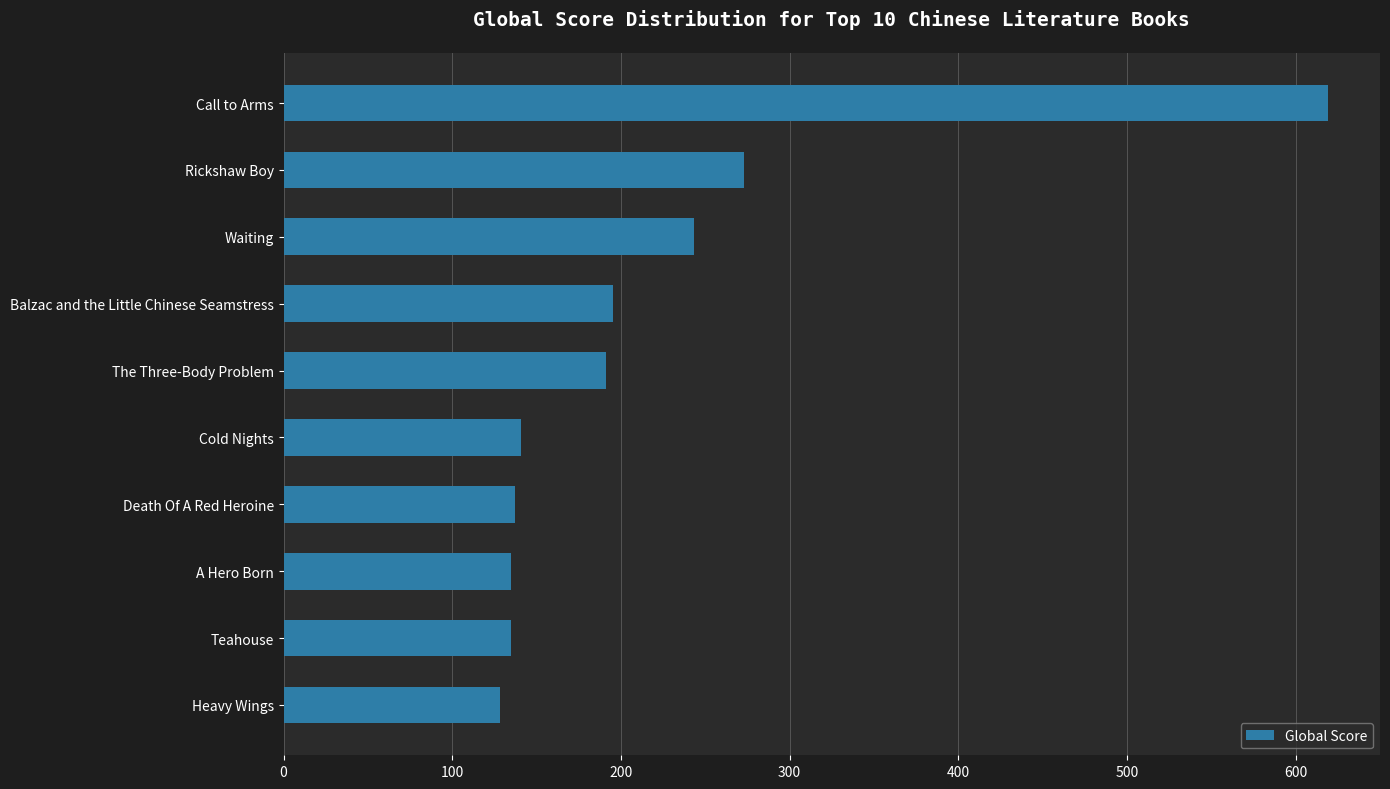

Does the chart contain stacked bars?

No